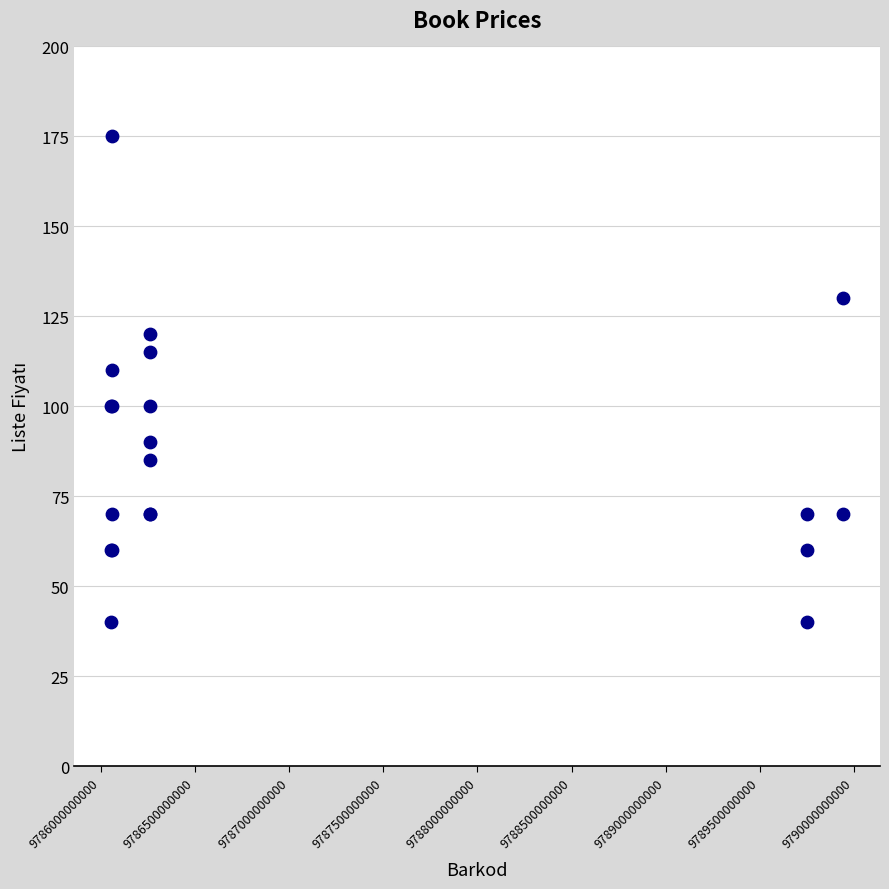

What Y value in the scatter plot is closest to 107?

110